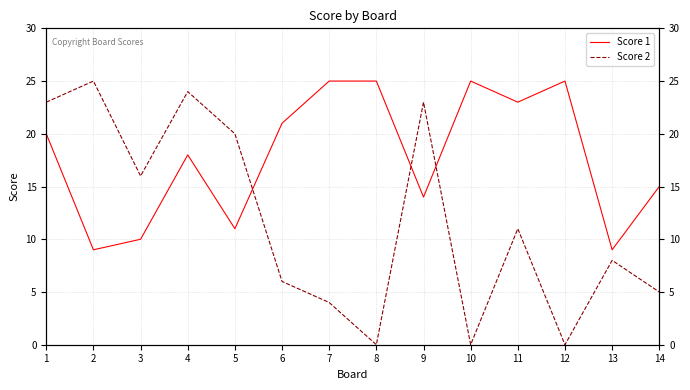

True or false: Score 2 and Score 1 cross at least once.

True